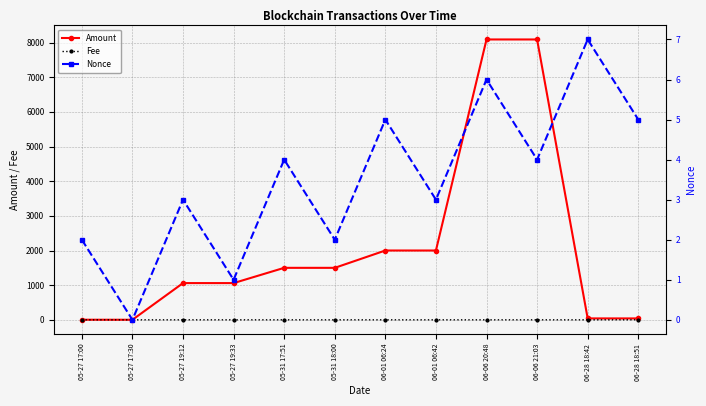

Where is the first local minimum for Fee?

05-27 19:12